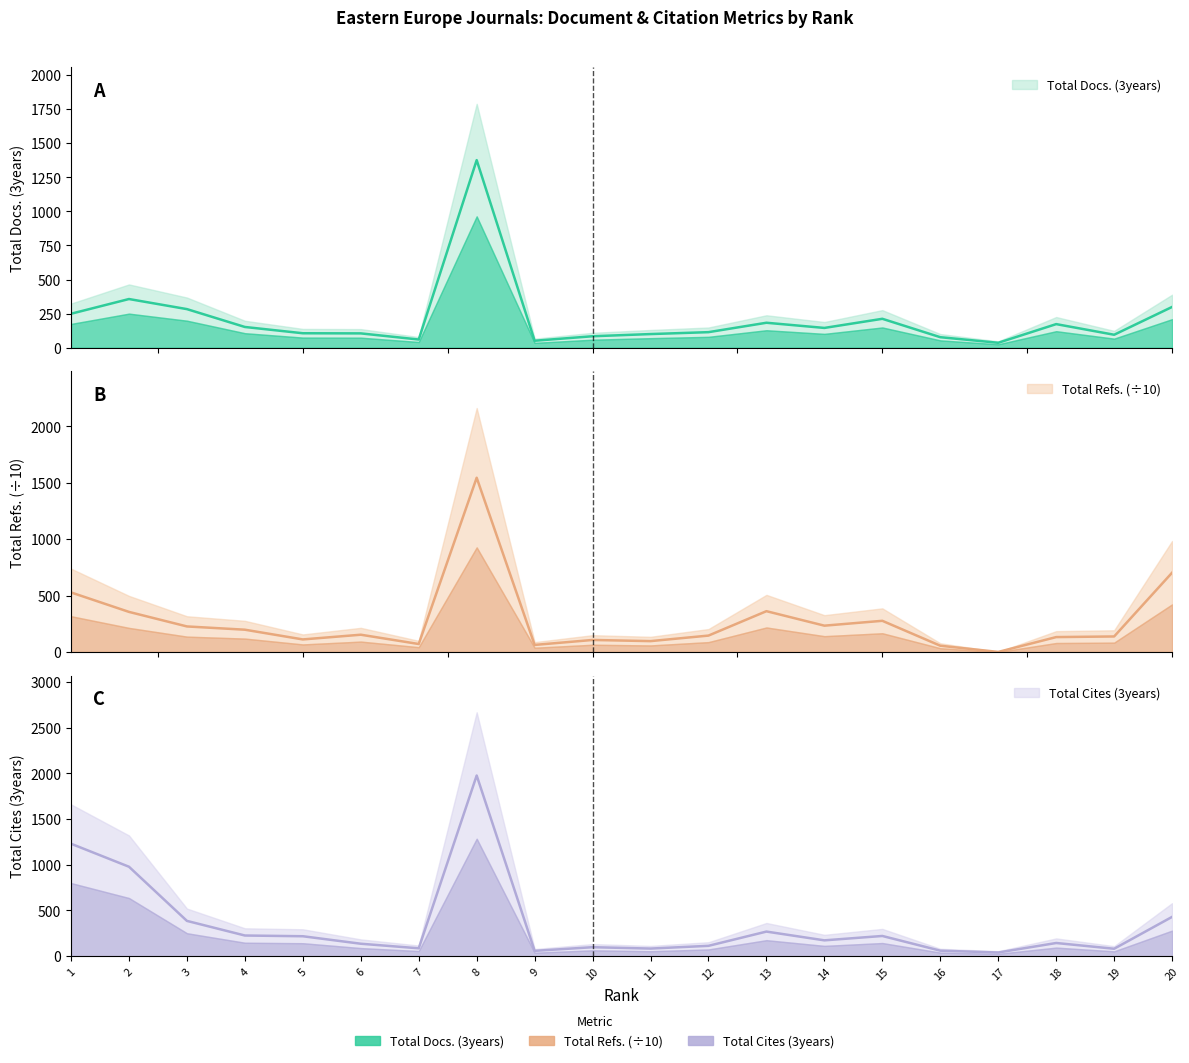

Does the chart have visible grid lines?

No